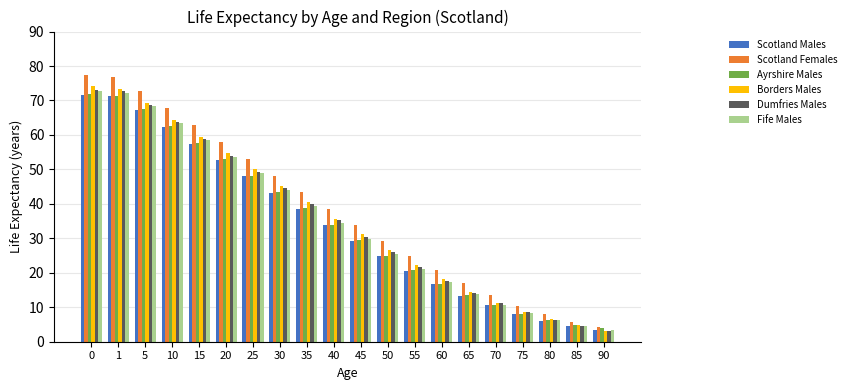

Which series has the largest total across all categories?

Scotland Females